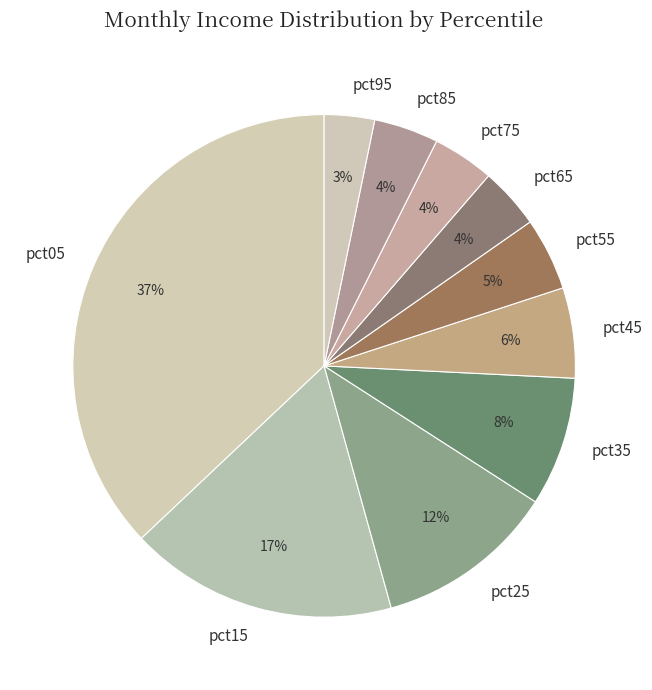

The pct55 slice represents 5% of the pie. True or false?

True